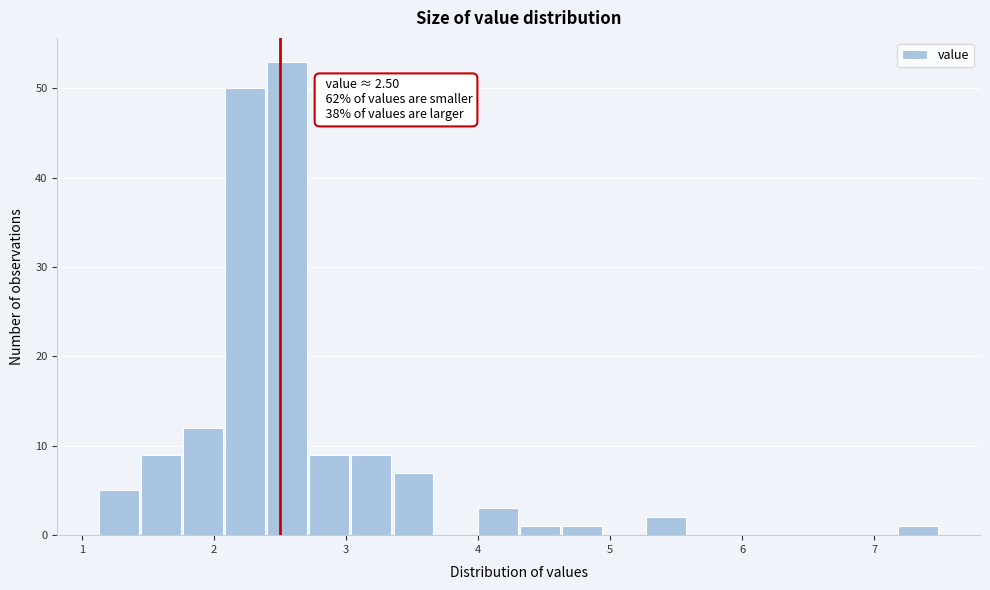

Read against the x-axis, roughly where is the centre of the tallest bar?

2.6